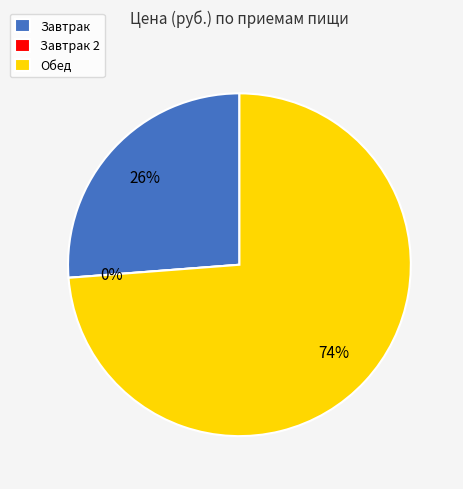

Does Обед account for over 50% of the chart?

Yes